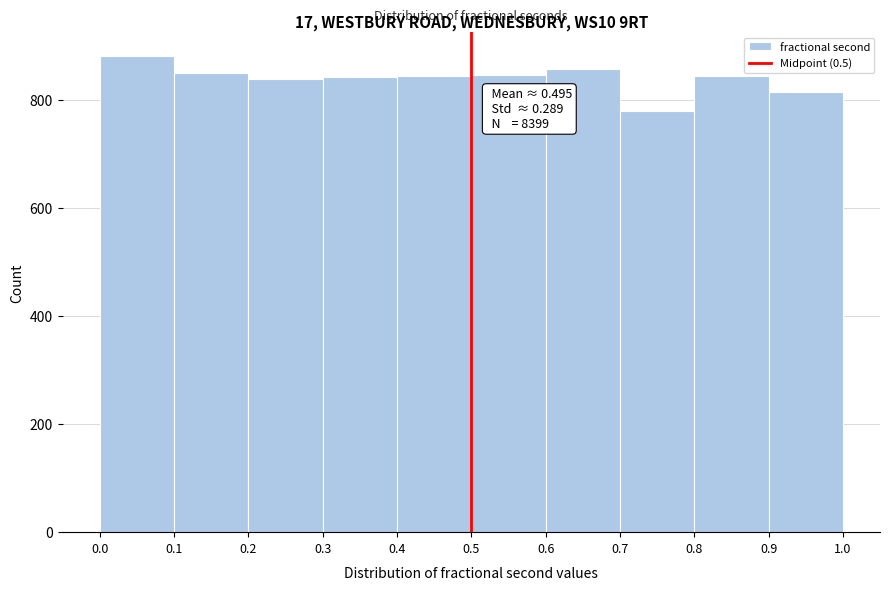

Which range on the x-axis has the tallest bar?

0.0 to 0.1